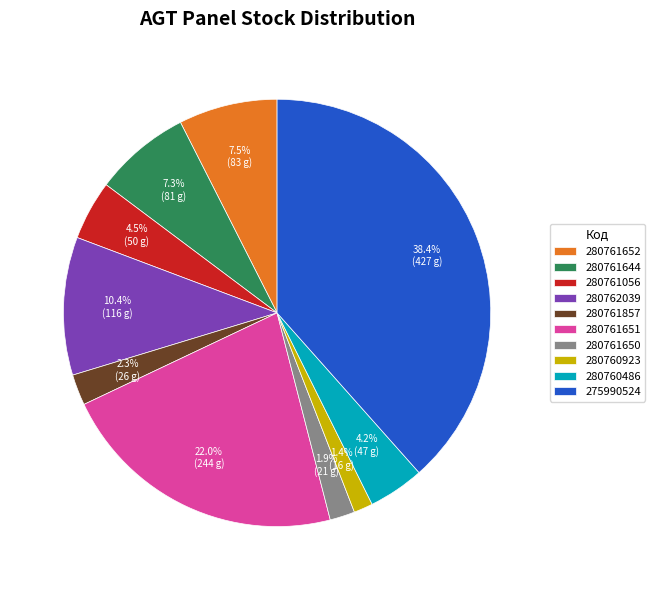

Which has a higher value, 280761857 or 275990524?

275990524